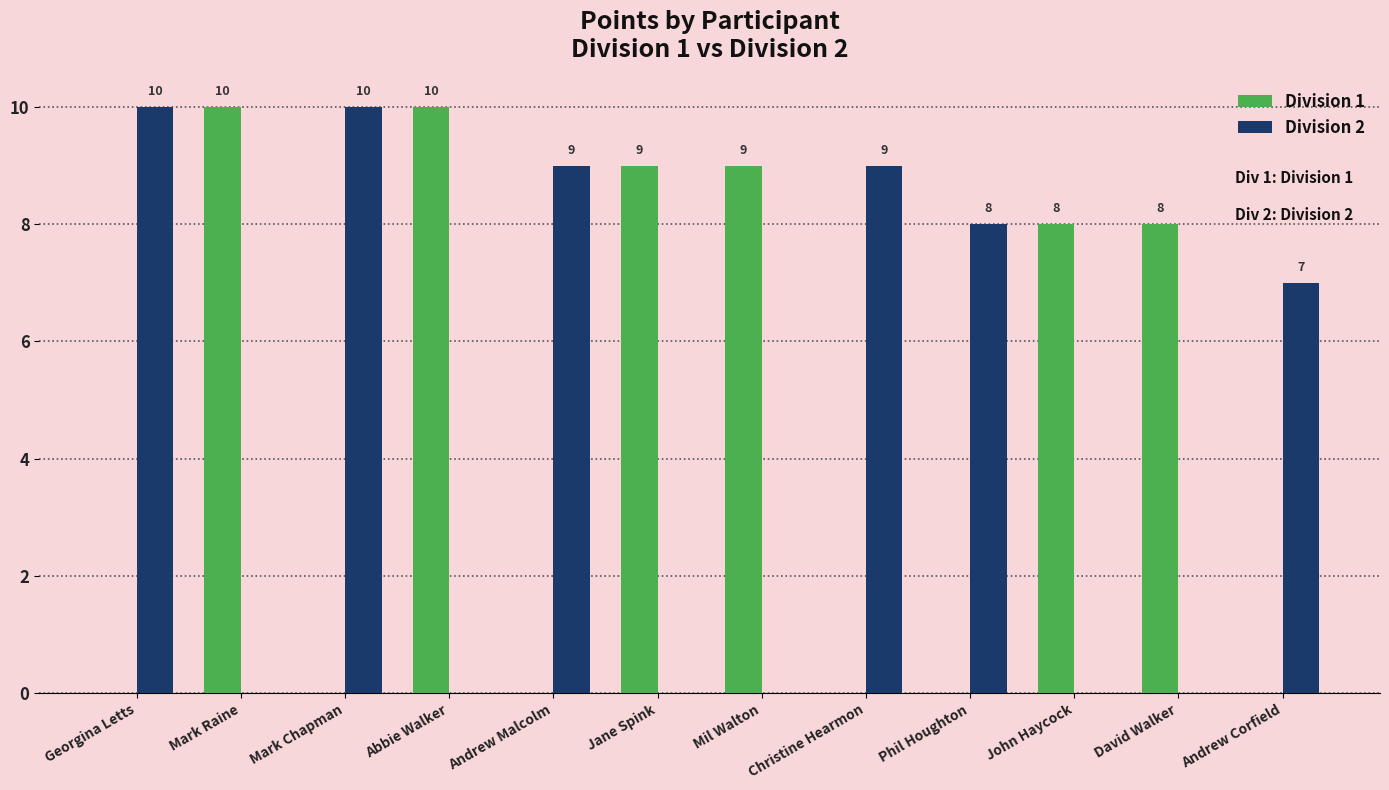

Is it true that Division 1 equals -5 at Andrew Corfield?

False